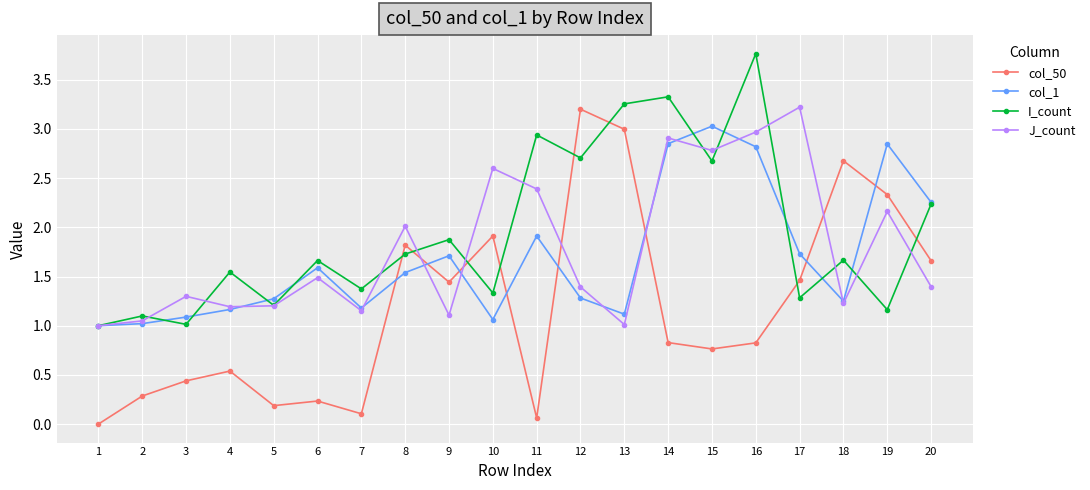

How many interior local valleys does the I_count series have?

8